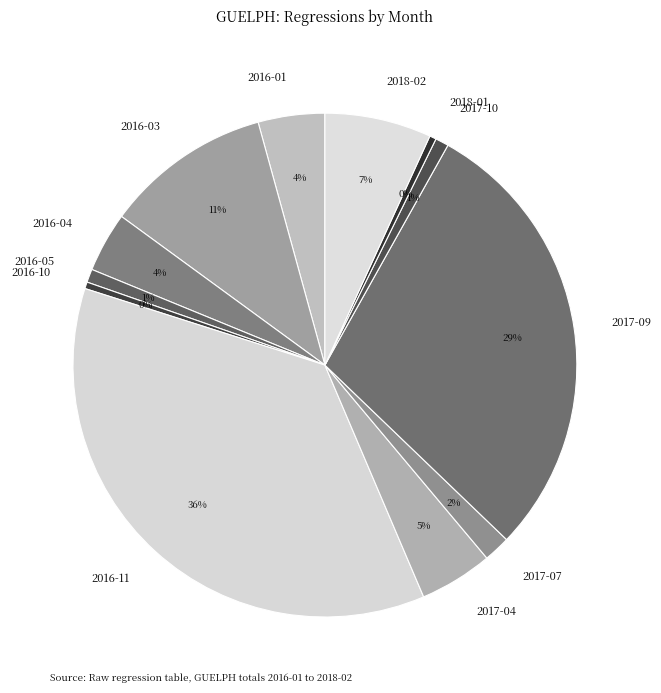

Does 2017-07 represent more than half of the total?

No